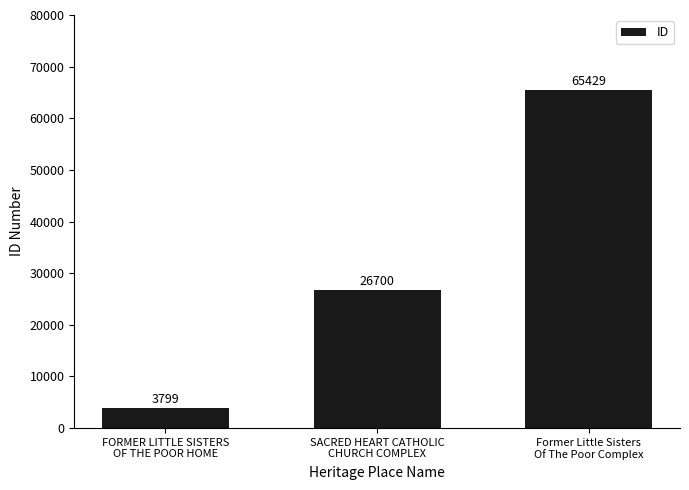

What is the maximum value shown in the chart?

65429